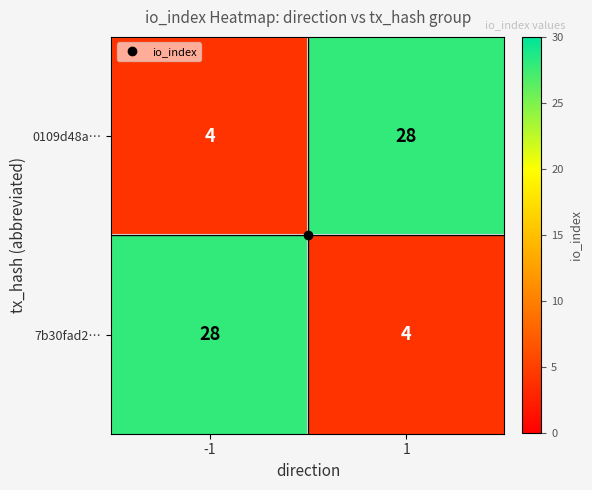

What is the maximum value shown in the chart?

28